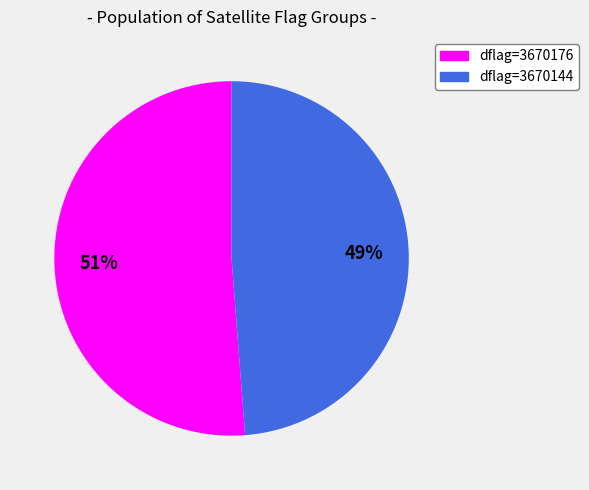

To the nearest percent, what is the average slice percentage?

50%